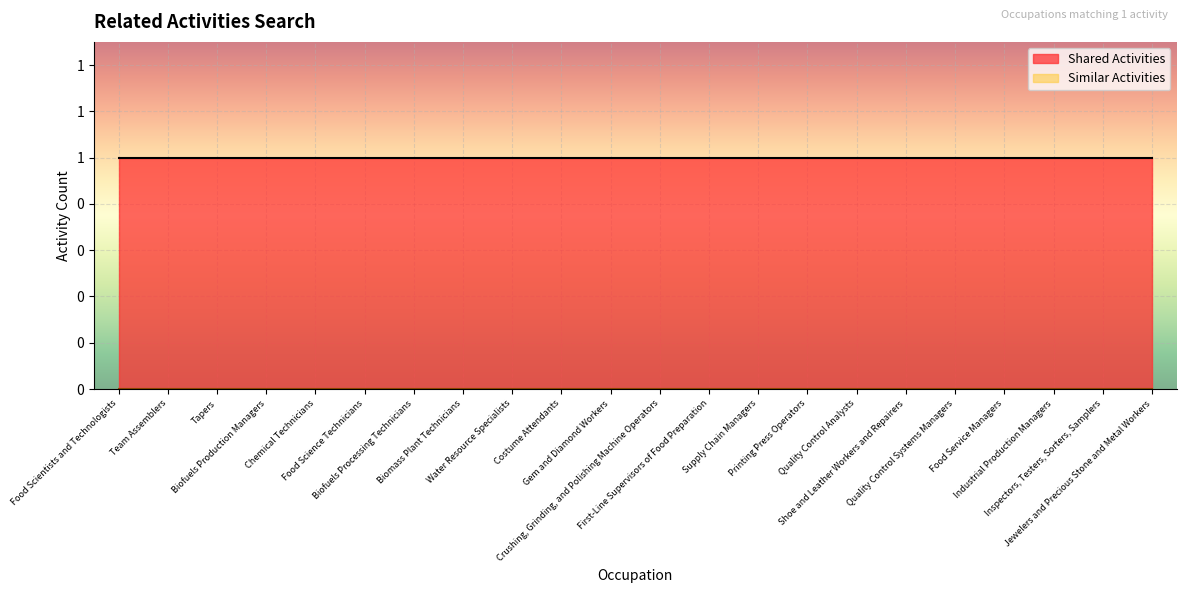

The Shared Activities series shows 2 at Quality Control Systems Managers. True or false?

False